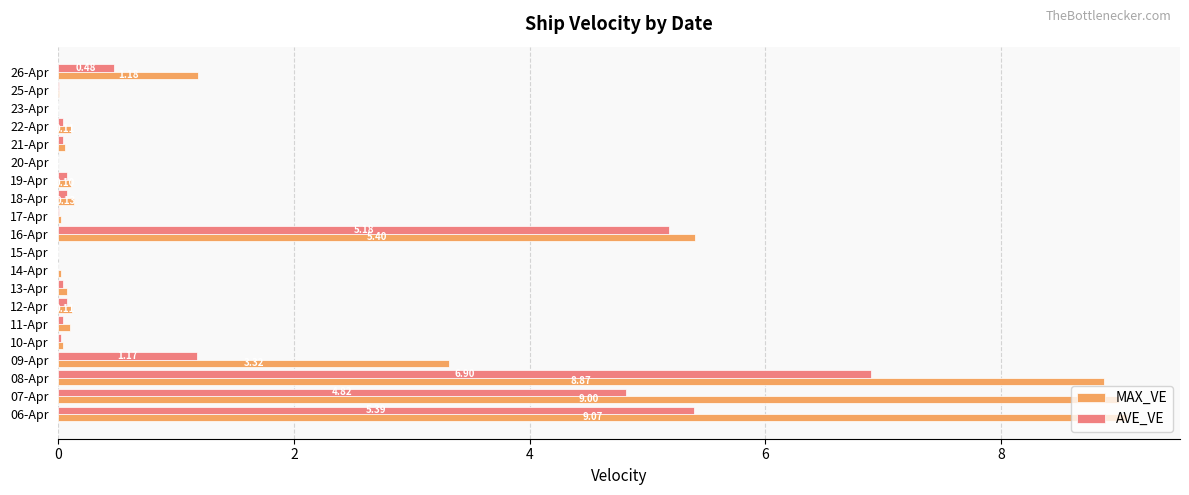

What is the sum of the AVE_VE values at 09-Apr and 08-Apr?

8.1